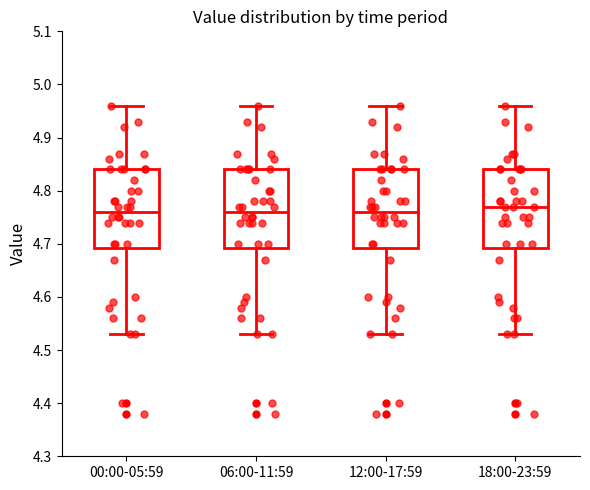

Reading left to right, transcribe this box plot: for each box, give where its median line is, the range the box spans, and where its two whiskers end, as read against the y-axis. The values are not printed on the chart, so give them approximately, as read against the axis.

00:00-05:59: median 4.76, box 4.69 to 4.84, whiskers 4.53 to 4.96
06:00-11:59: median 4.76, box 4.69 to 4.84, whiskers 4.53 to 4.96
12:00-17:59: median 4.76, box 4.69 to 4.84, whiskers 4.53 to 4.96
18:00-23:59: median 4.77, box 4.69 to 4.84, whiskers 4.53 to 4.96